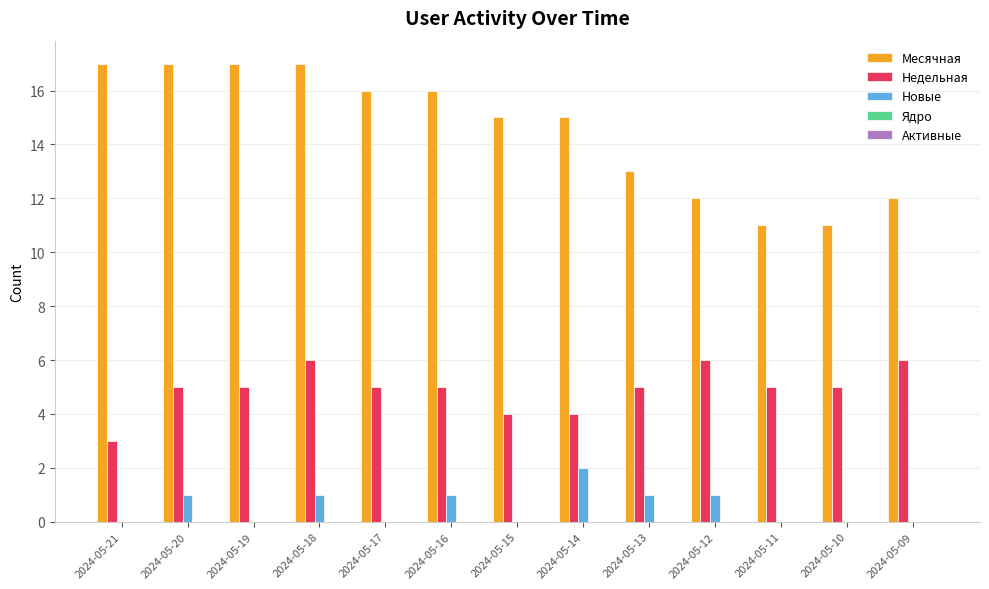

Count the Месячная values in the range 12 to 17.

11